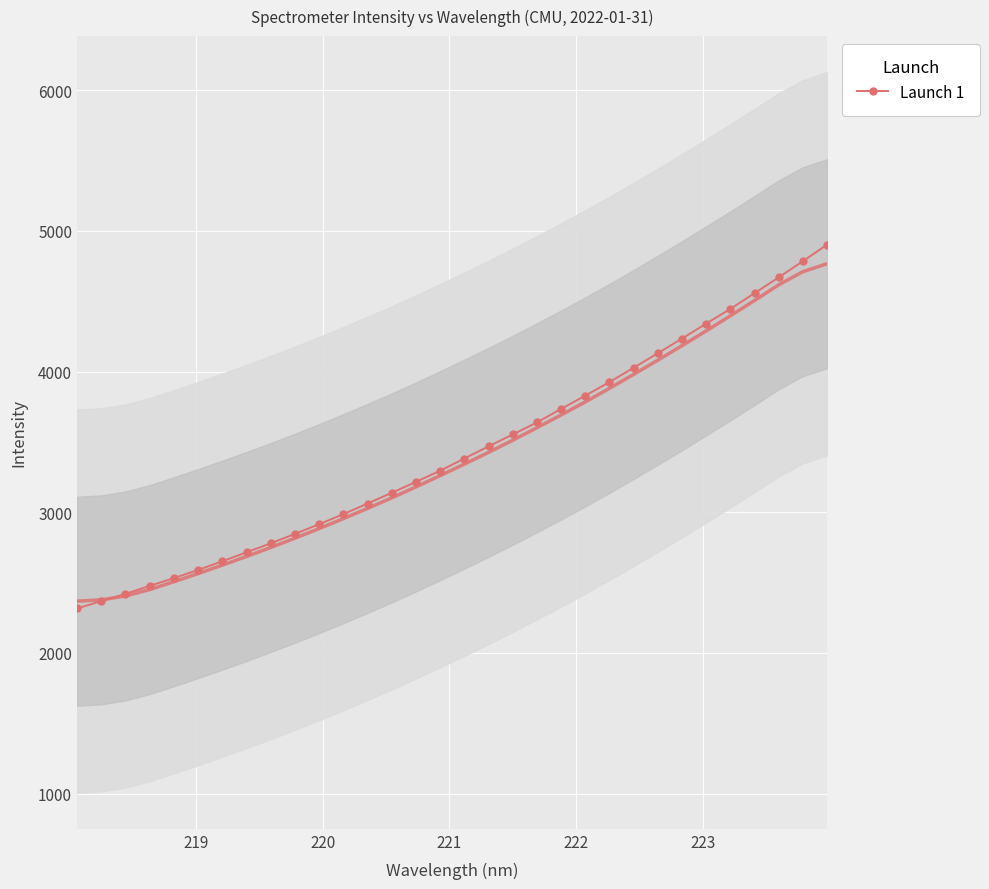

What is the minimum value for Launch 1?

2316.3